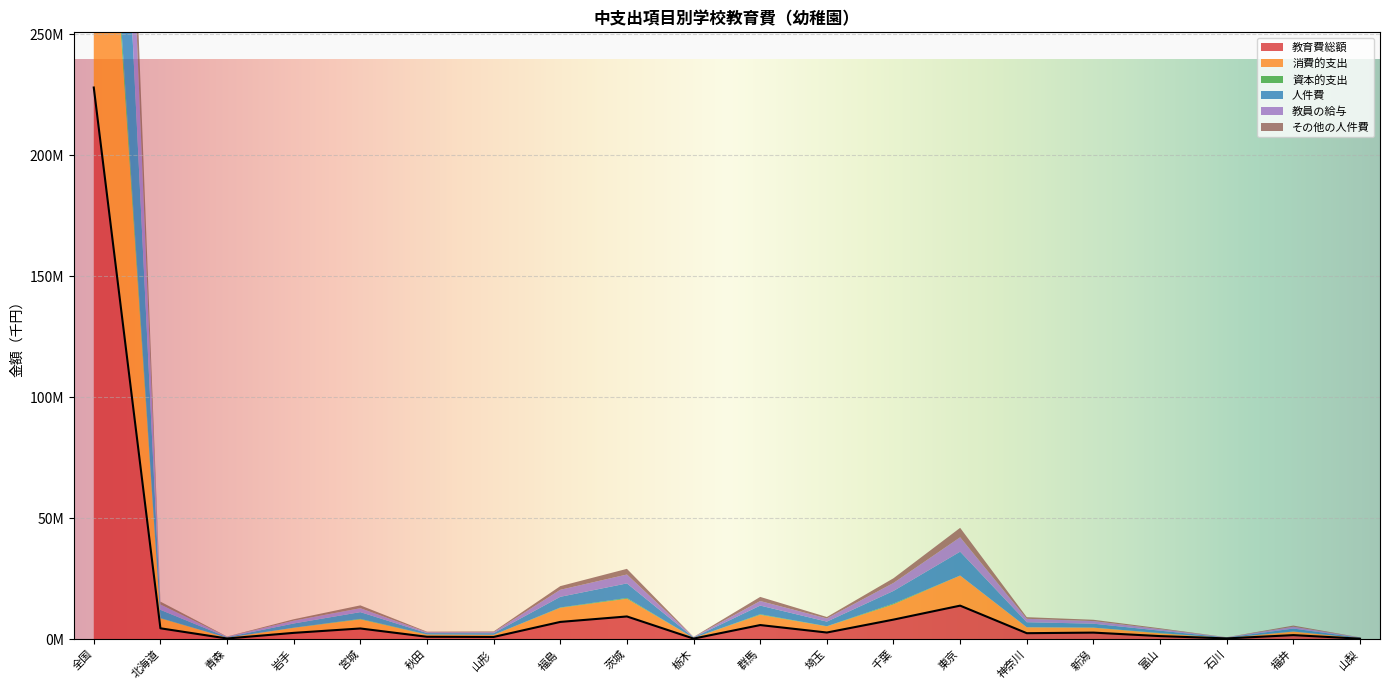

True or false: その他の人件費 and 教員の給与 cross at least once.

False